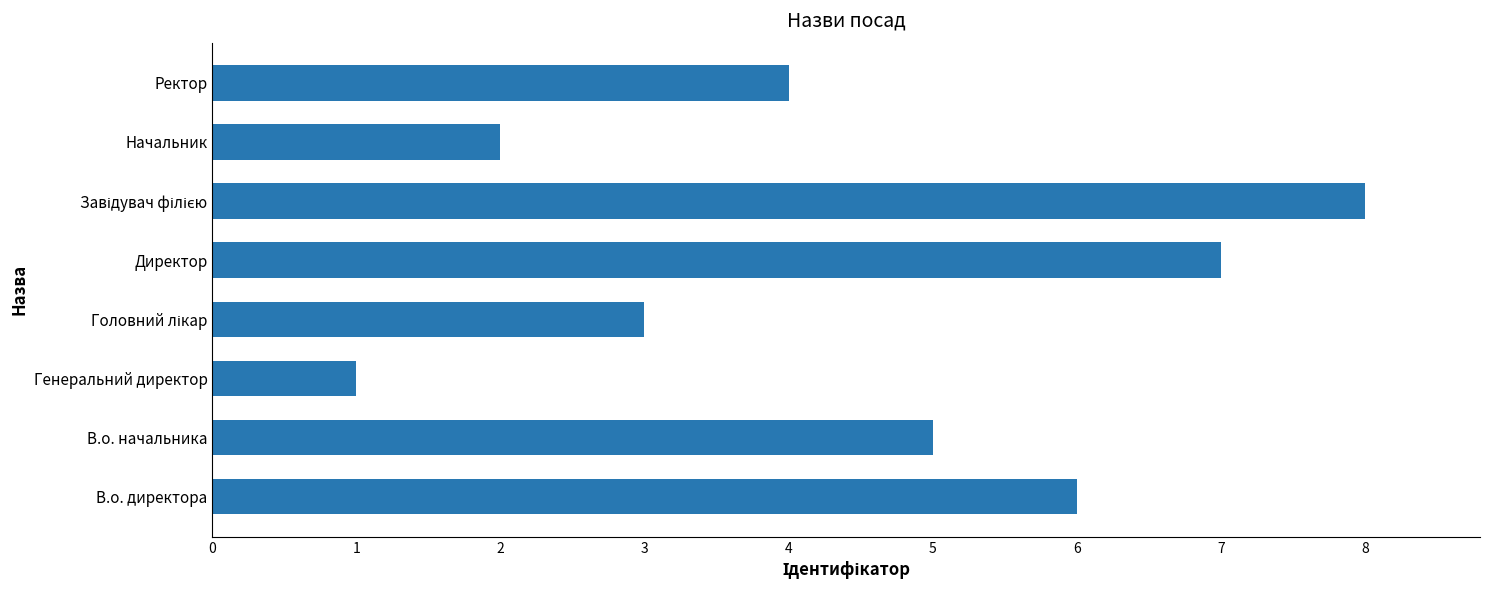

What is the sum of the values at Начальник and Генеральний директор?

3